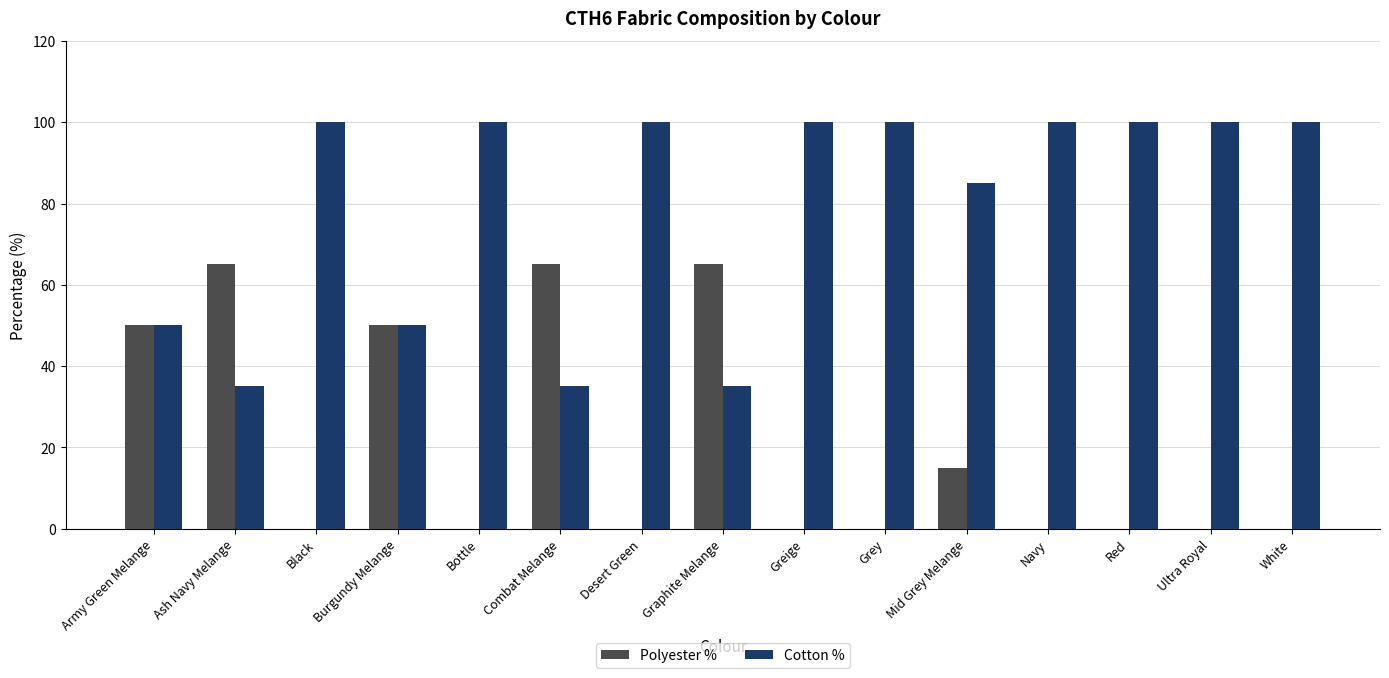

How many groups of bars are there?

15